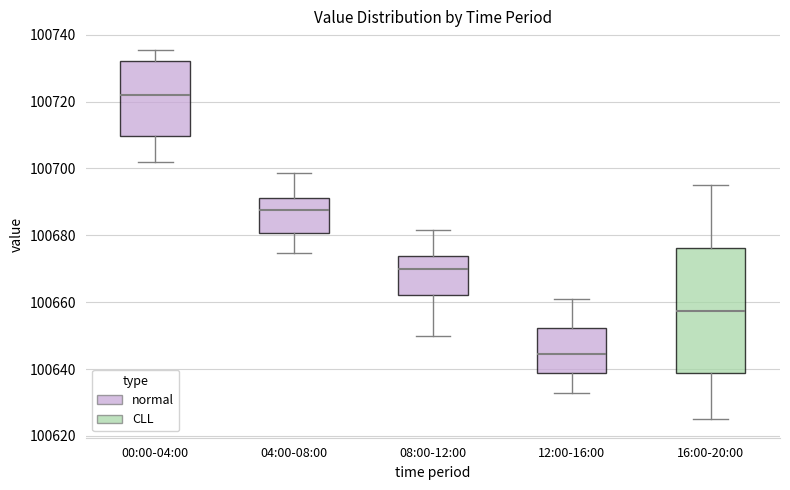

Reading left to right, transcribe this box plot: for each box, give where its median line is, the range the box spans, and where its two whiskers end, as read against the y-axis. The values are not printed on the chart, so give them approximately, as read against the axis.

00:00-04:00: median 100722, box 100710 to 100732, whiskers 100702 to 100736
04:00-08:00: median 100688, box 100680 to 100692, whiskers 100674 to 100698
08:00-12:00: median 100670, box 100662 to 100674, whiskers 100650 to 100682
12:00-16:00: median 100644, box 100638 to 100652, whiskers 100634 to 100662
16:00-20:00: median 100658, box 100638 to 100676, whiskers 100626 to 100696